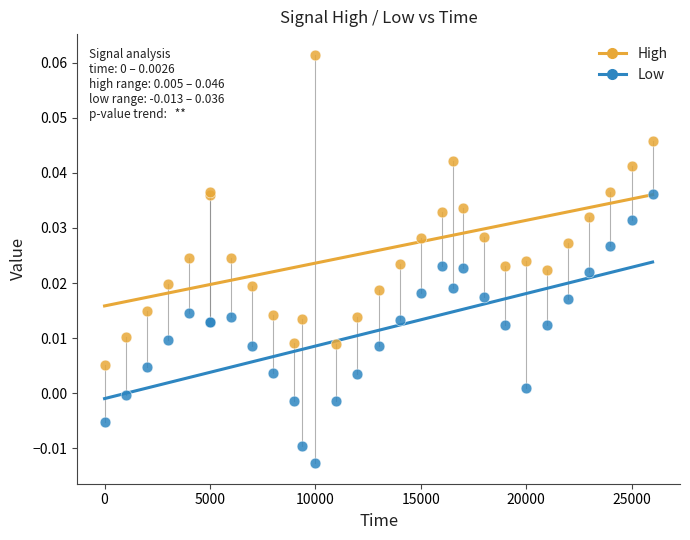

Which series contains the highest Y value?

High